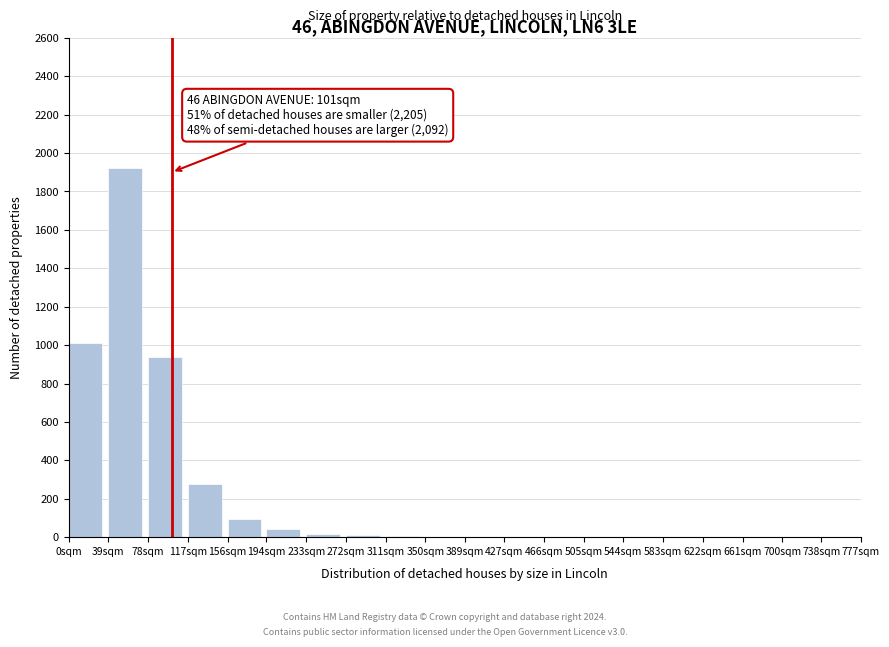

What is the maximum value shown in the chart?

1923